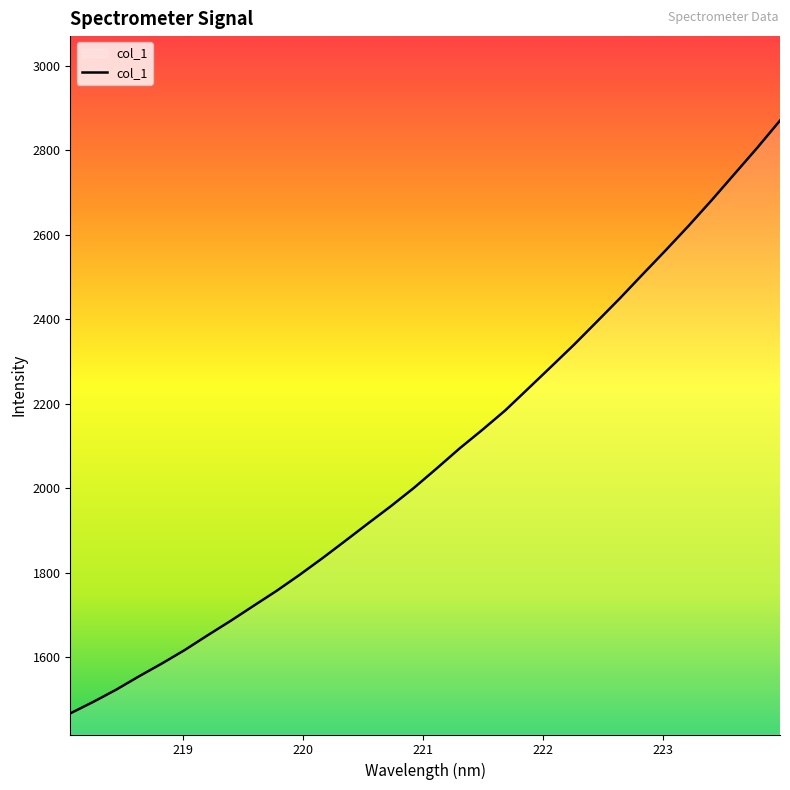

What is the difference between the maximum and minimum values?

1404.2